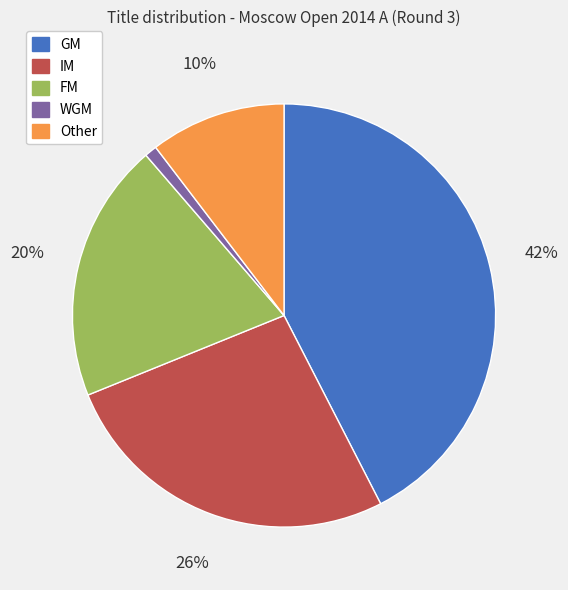

Rank the categories by value from lowest to highest.

WGM, Other, FM, IM, GM